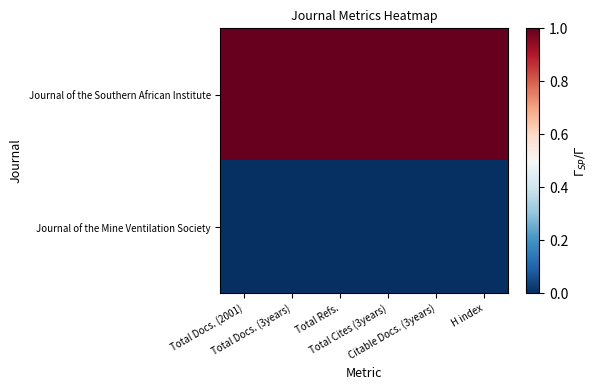

What is the difference between the highest and lowest values at Total Docs. (3years)?

1